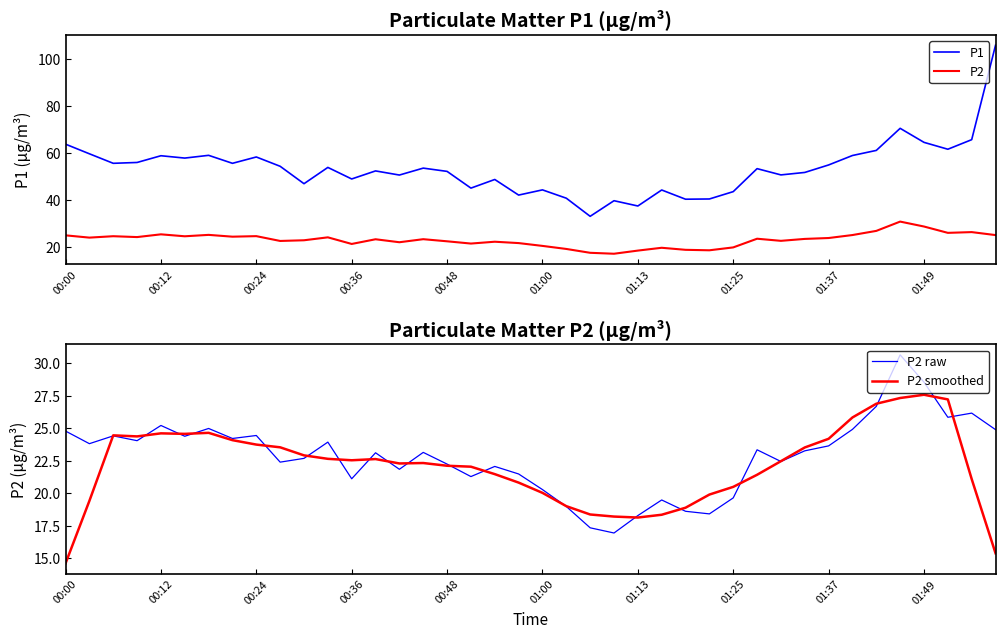

What is the highest value of the P2 series?

30.6